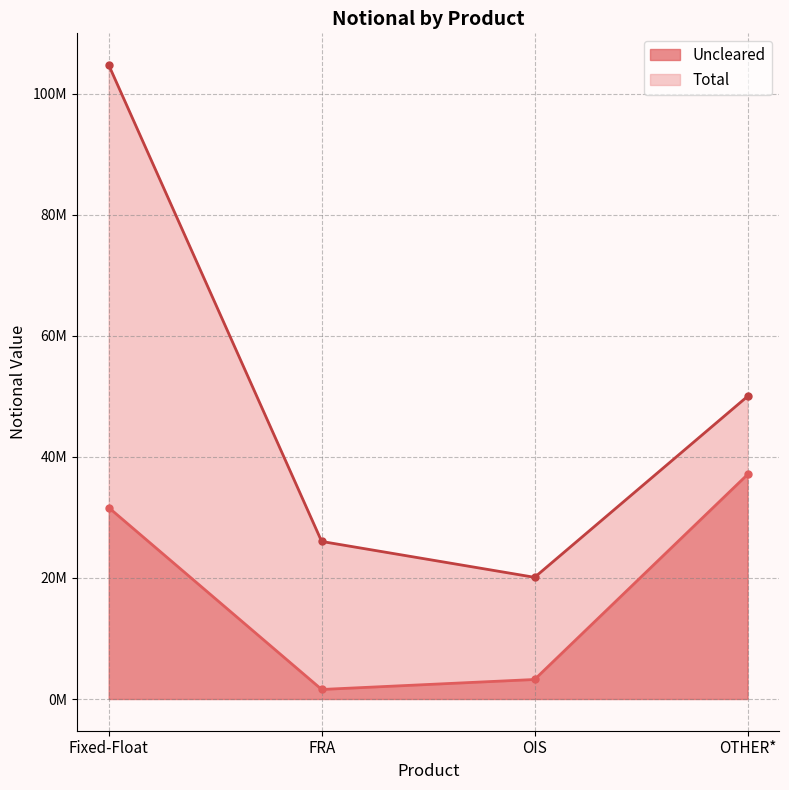

Where does the Uncleared series first go above 31625479?

OTHER*